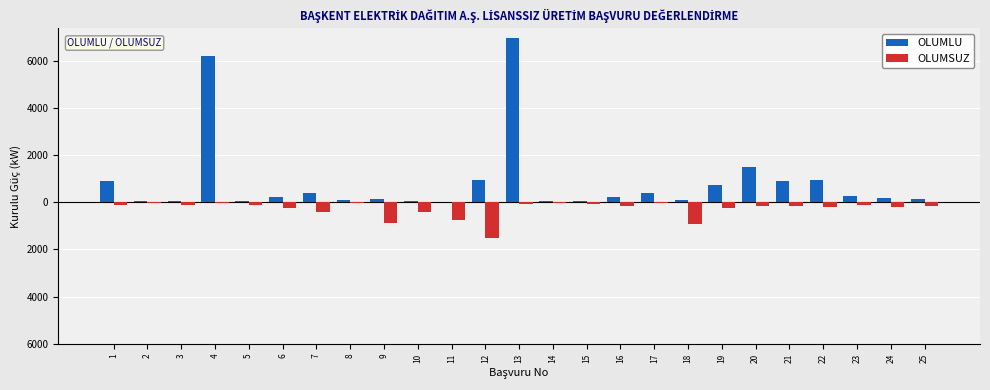

What is the smallest value displayed?

-1500.0